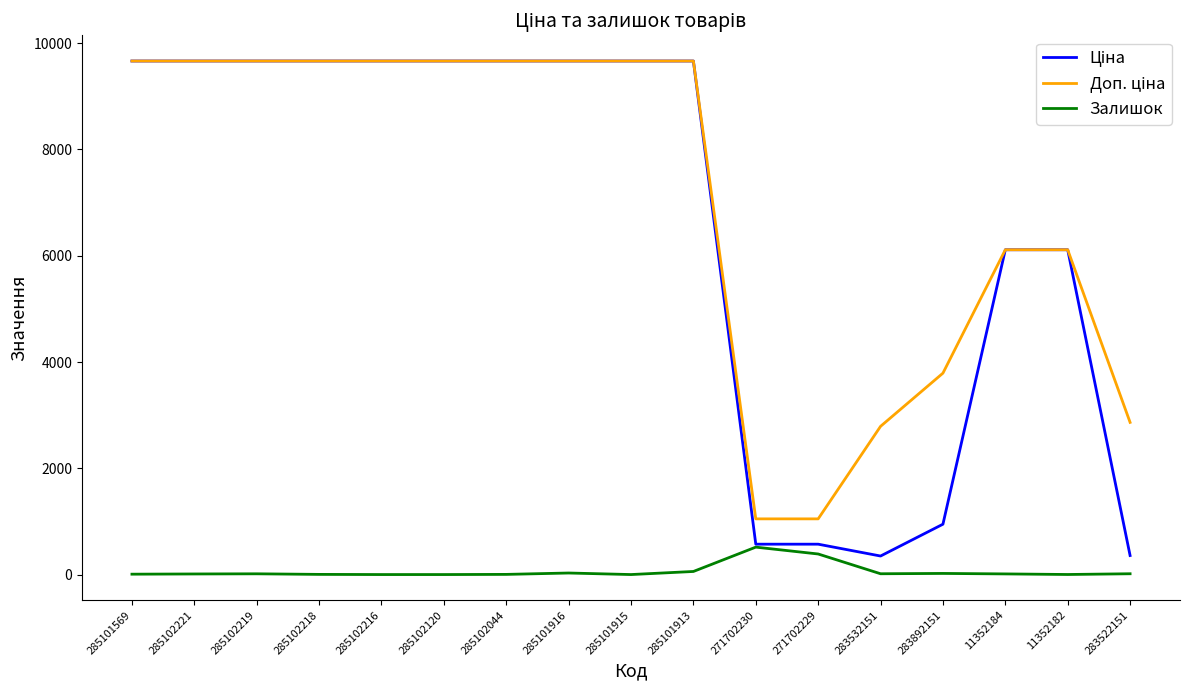

How many series are shown in this chart?

3